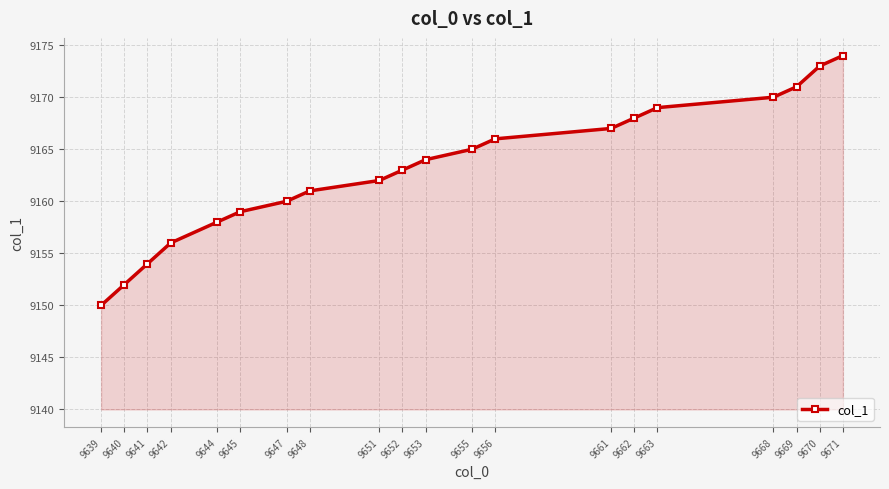

Count the number of categories in the chart.

20